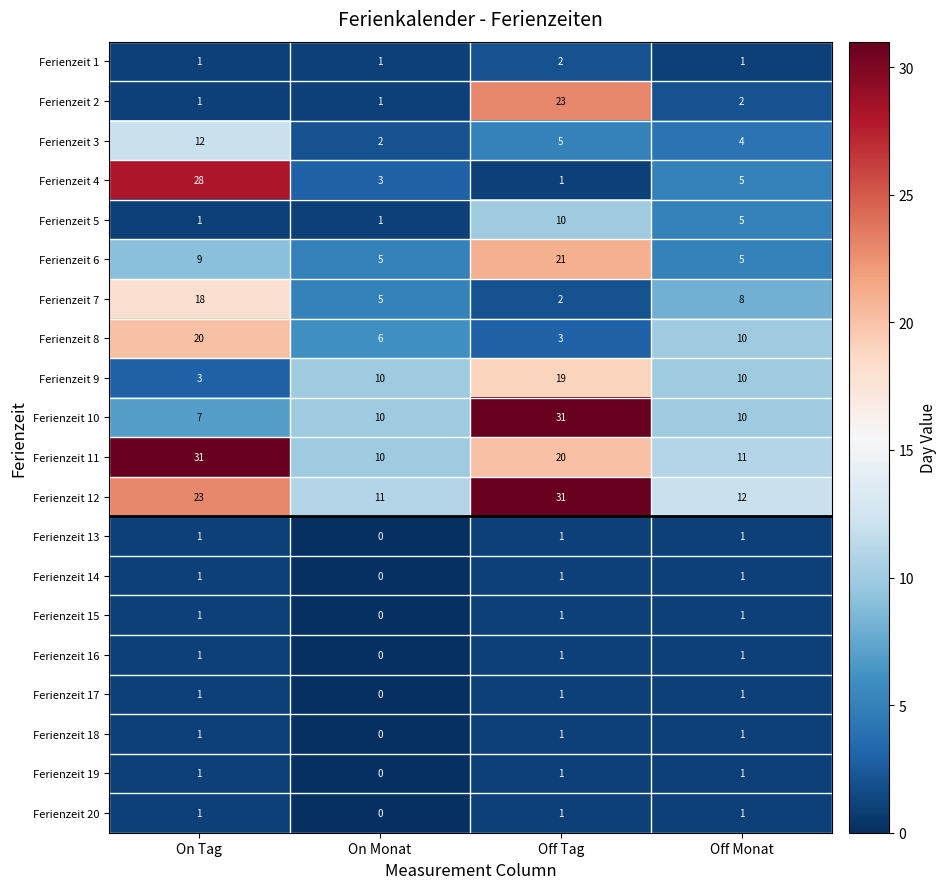

At which label is Ferienzeit 19 closest to 0?

On Monat